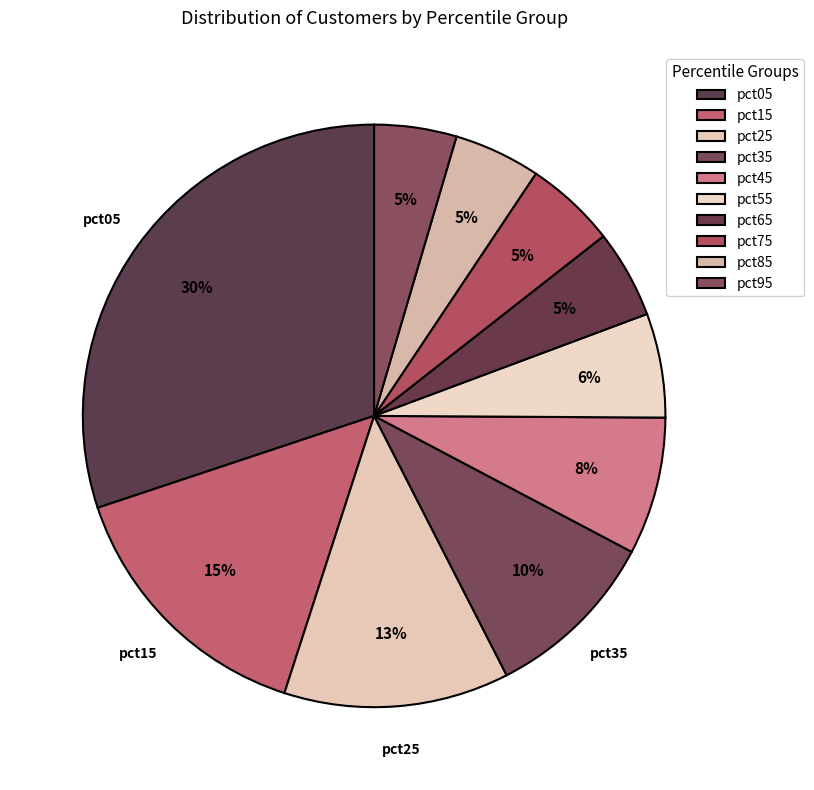

The pct25 slice represents 6% of the pie. True or false?

False